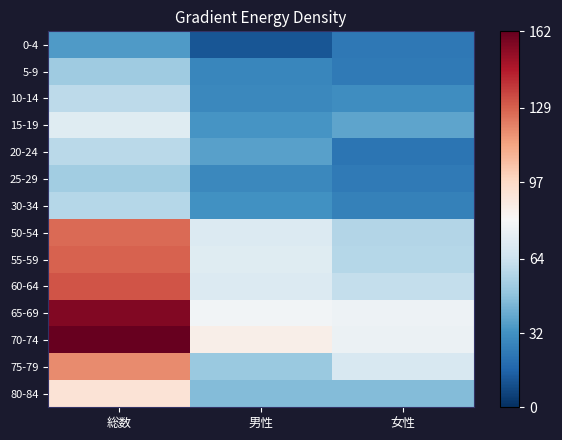

At 女性, list the series in order from smallest to largest.

20-24, 0-4, 5-9, 25-29, 30-34, 10-14, 15-19, 80-84, 50-54, 55-59, 60-64, 75-79, 70-74, 65-69